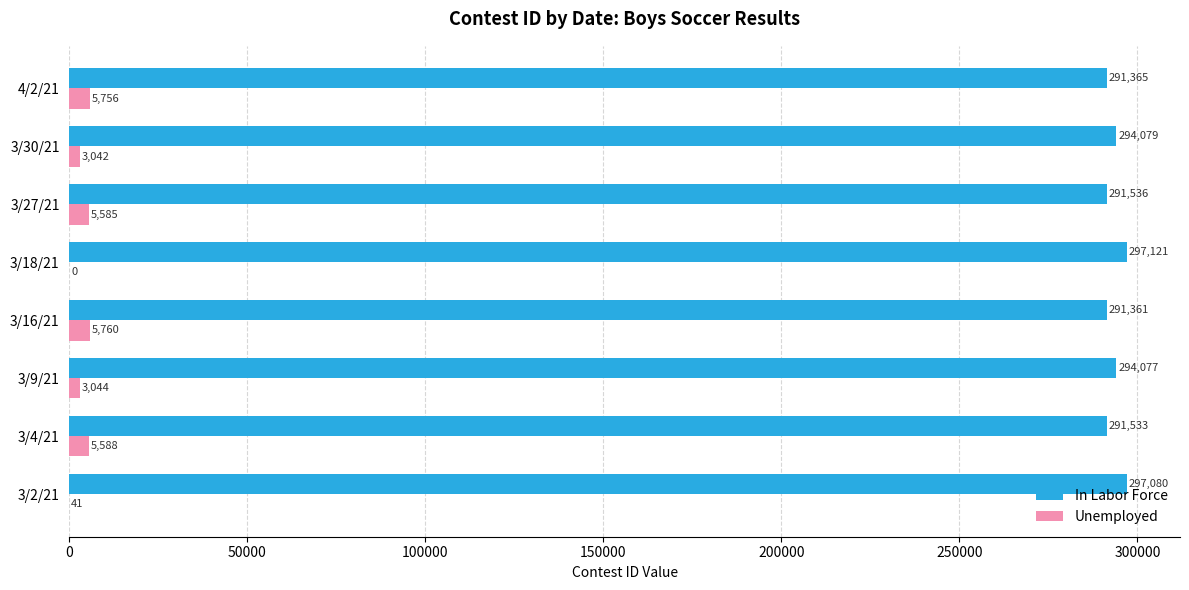

What is the total value across all series at 3/27/21?

297121